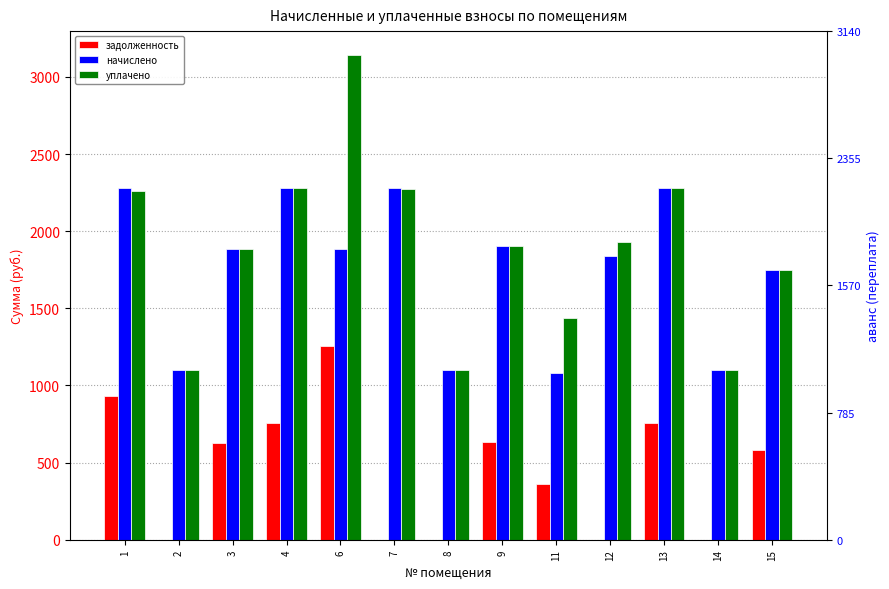

What is the difference between the second highest and second lowest values in the задолженность series?

931.0